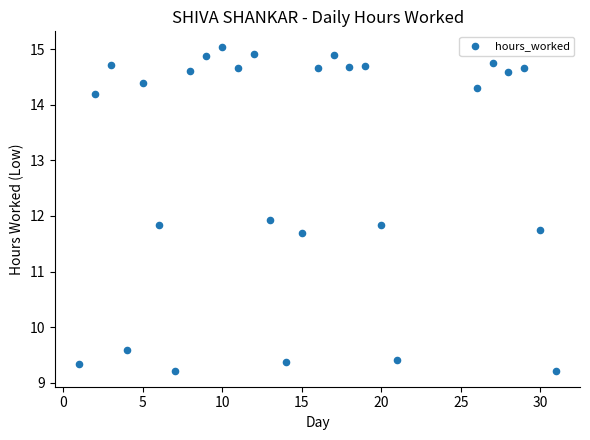

What Y value in the scatter plot is closest to 12?

11.9